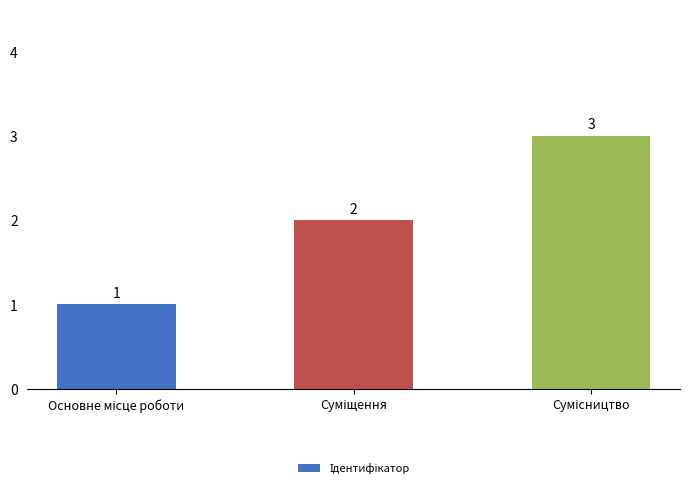

How many values are between 1 and 3?

3